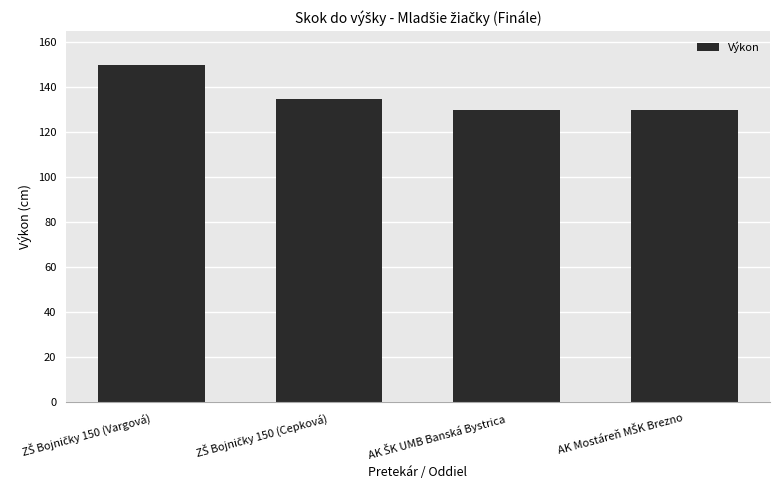

What is the difference between the second highest and second lowest values?

5